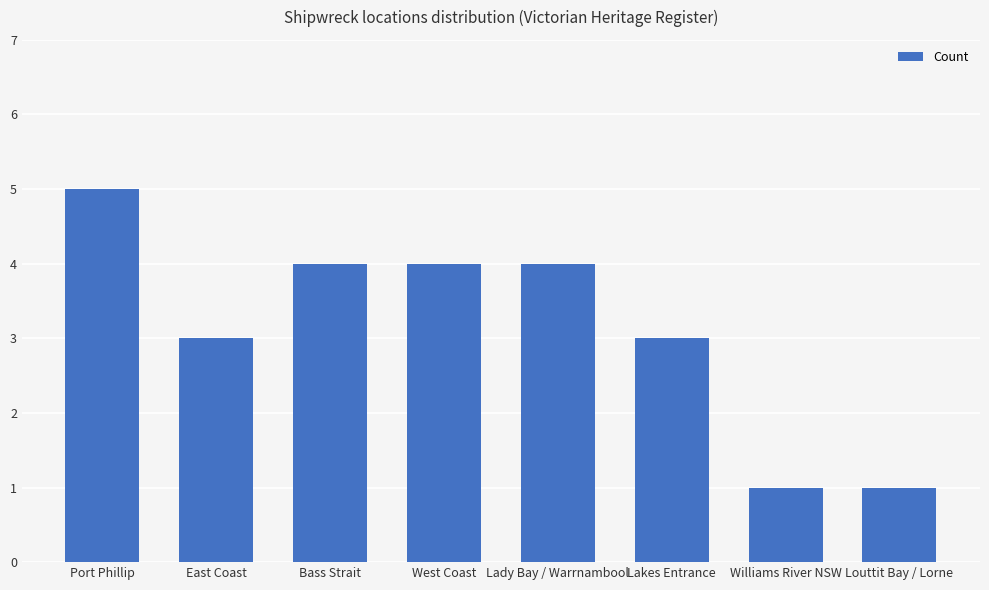

Count the values in the range 3 to 4.

5